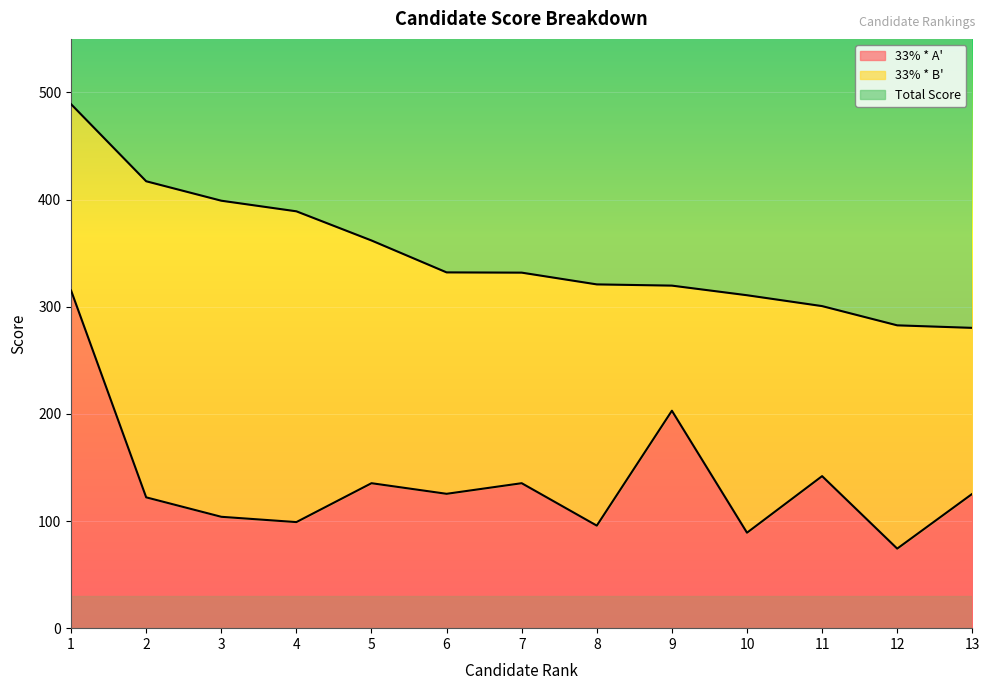

What is the value of the Total Score point at the 10th from the left?

310.7